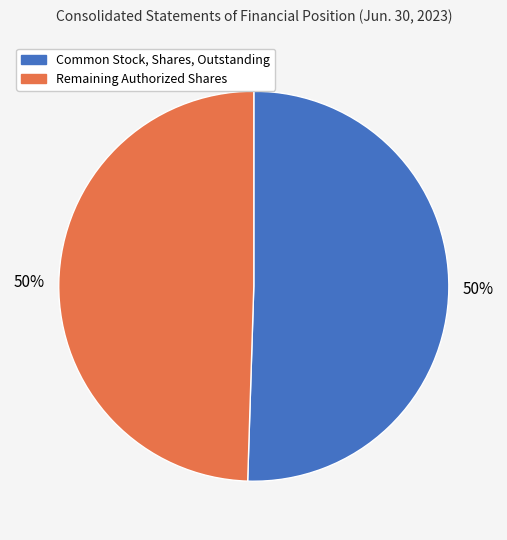

To the nearest percent, what is the average slice percentage?

50%